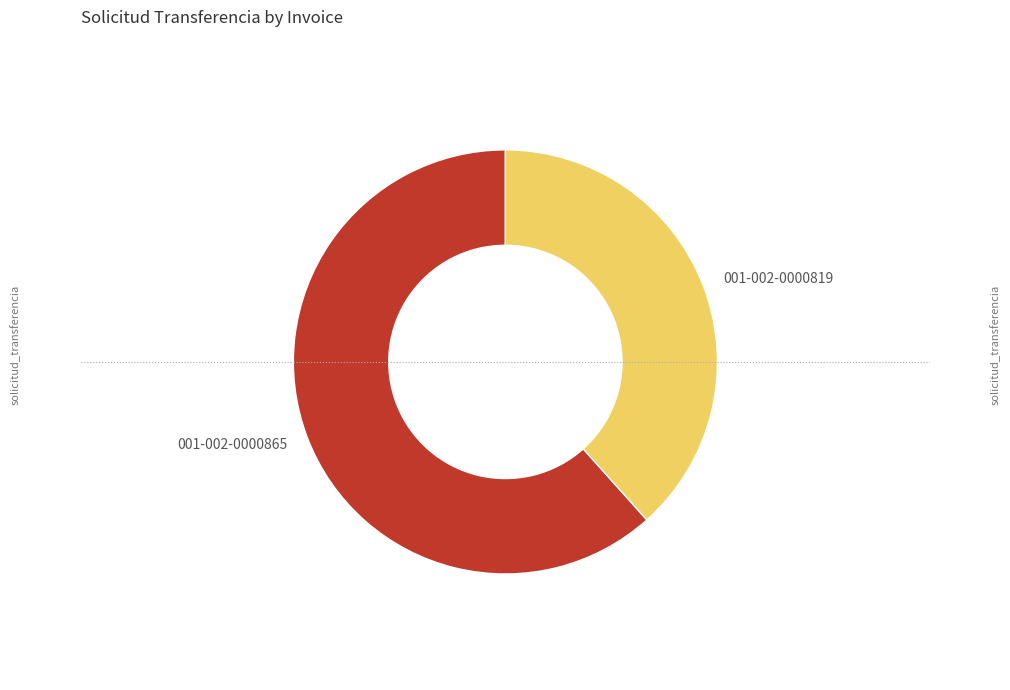

Rank the categories by value from lowest to highest.

001-002-0000819, 001-002-0000865